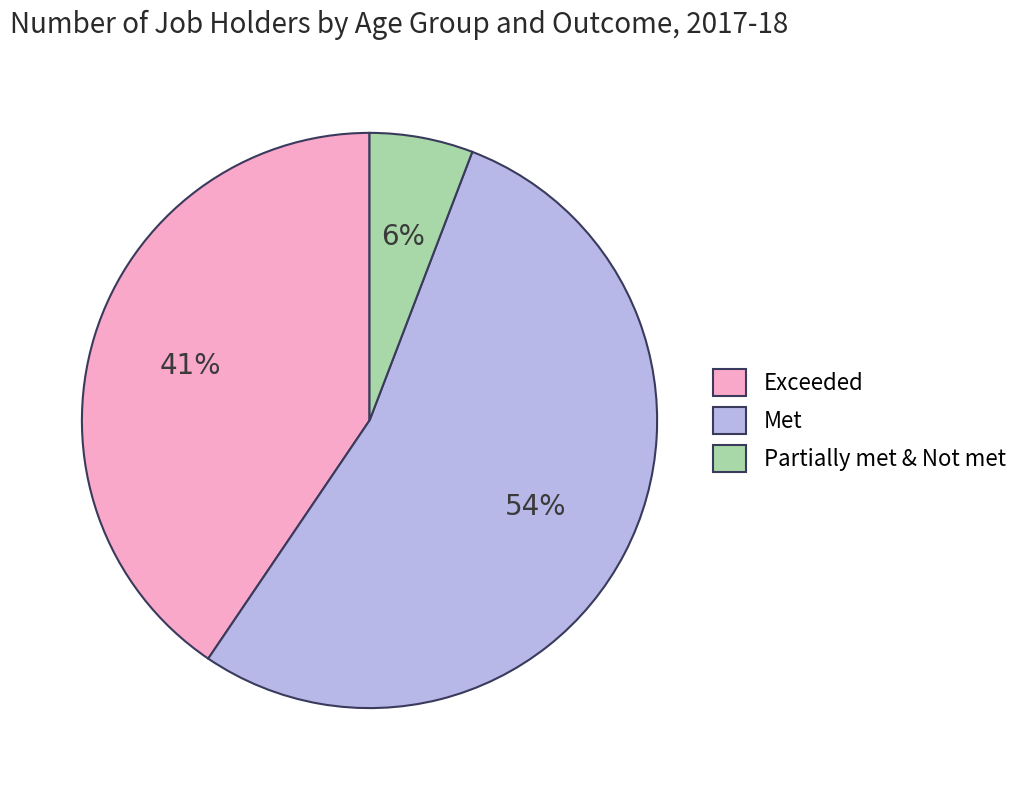

Which slice is the smallest?

Partially met & Not met